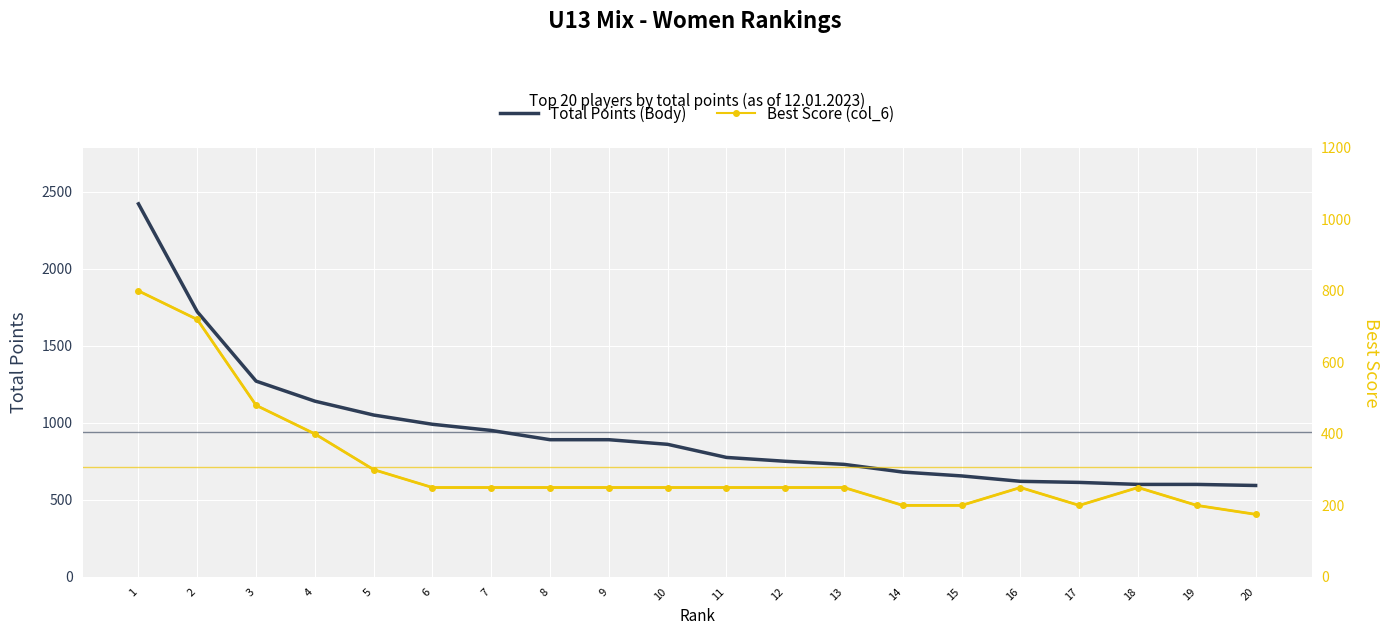

Reading left to right, list all the values displayed in this chart.

Total Points (Body): 1=2420	2=1720	3=1270	4=1140	5=1050	6=990	7=950	8=890	9=890	10=860	11=775	12=750	13=730	14=680	15=655	16=620	17=613	18=600	19=600	20=593
Best Score (col_6): 1=800	2=720	3=480	4=400	5=300	6=250	7=250	8=250	9=250	10=250	11=250	12=250	13=250	14=200	15=200	16=250	17=200	18=250	19=200	20=175